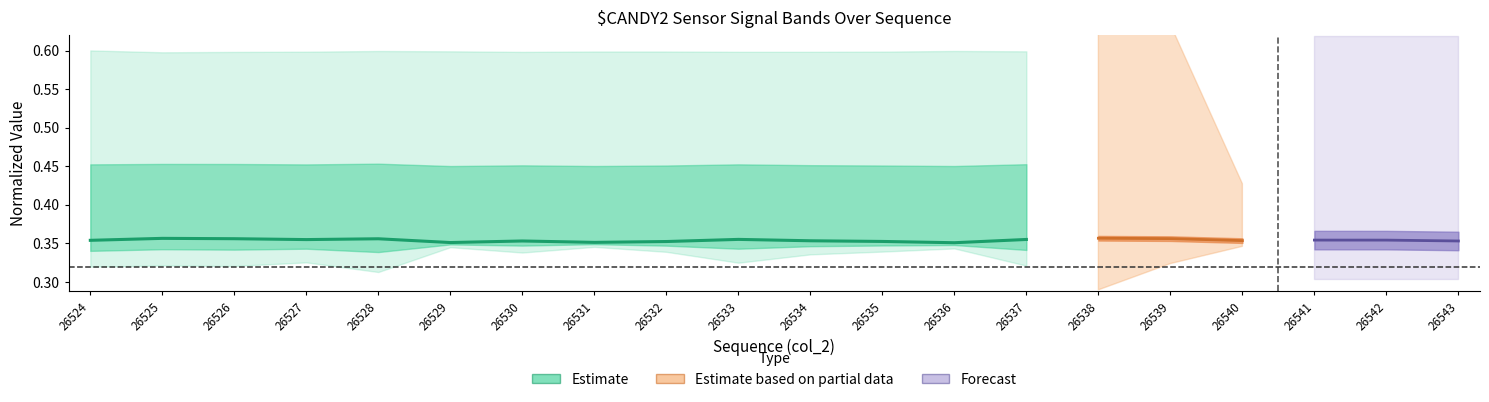

List the labels in order of value, smallest first.

26536, 26529, 26531, 26532, 26535, 26530, 26534, 26524, 26527, 26537, 26533, 26528, 26526, 26525